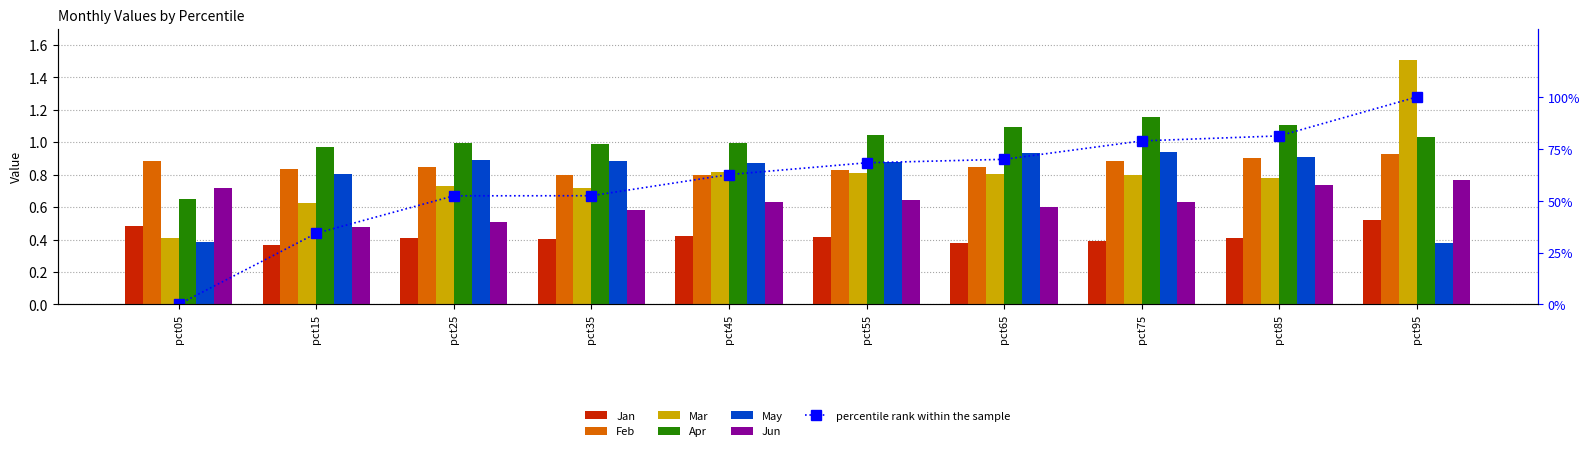

How many data points in Apr are above 1?

5